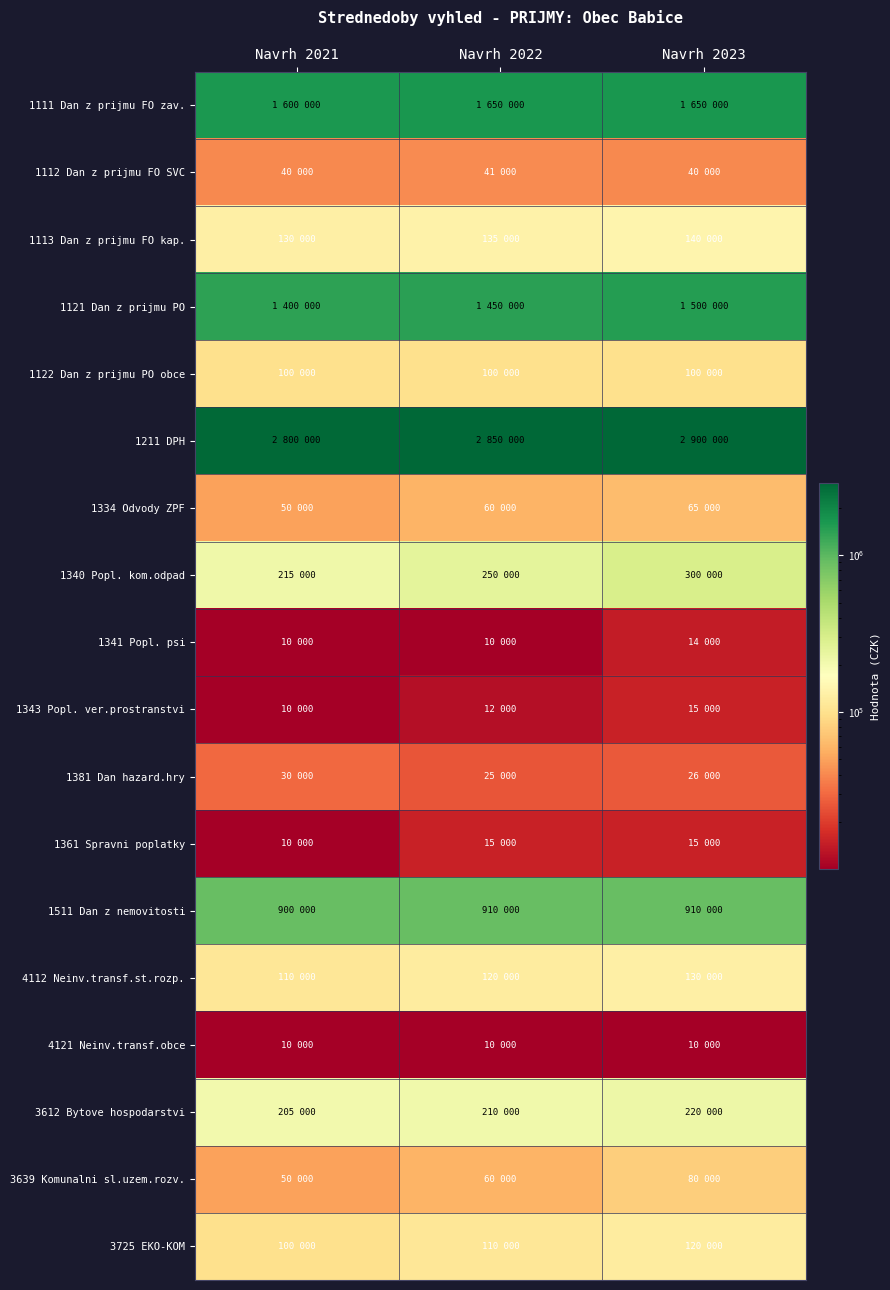

Which series has the largest range (max minus min)?

1121 Dan z prijmu PO